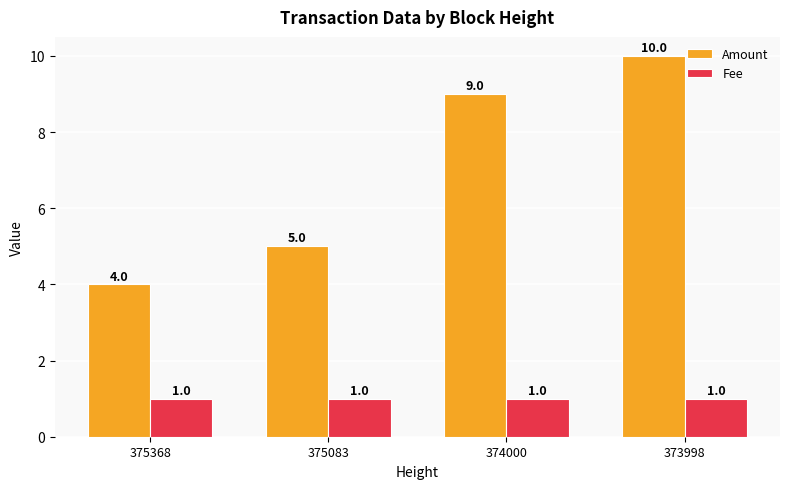

How many groups of bars are there?

4